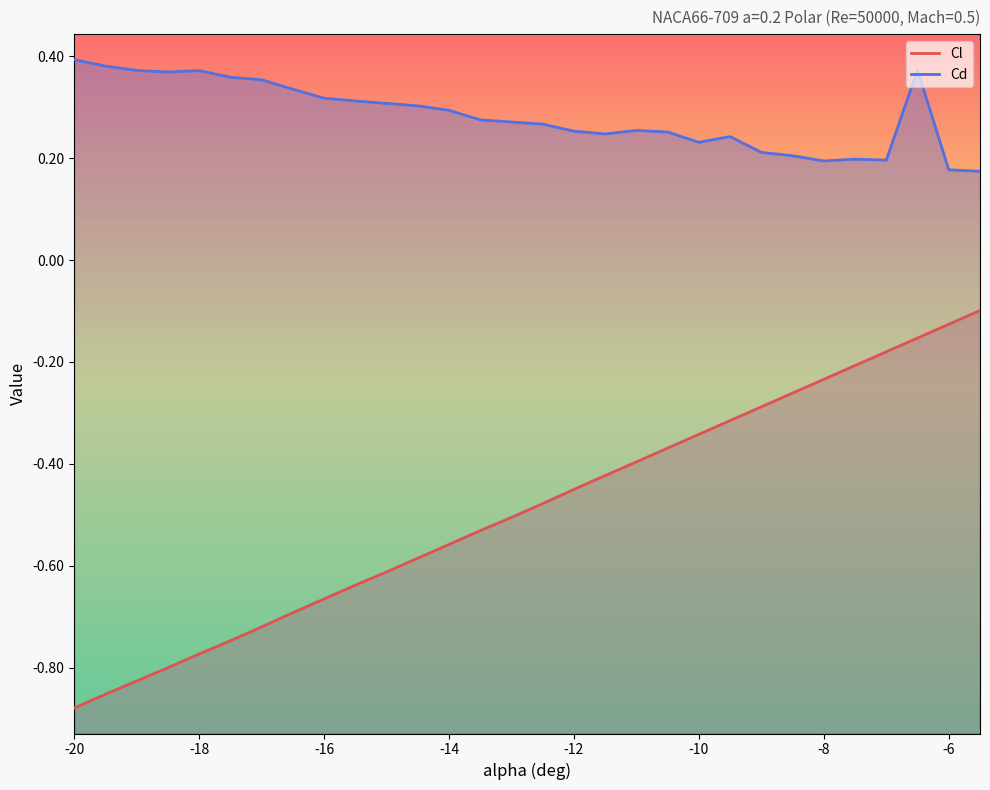

At which category is the sum across all series the highest?

-6.5